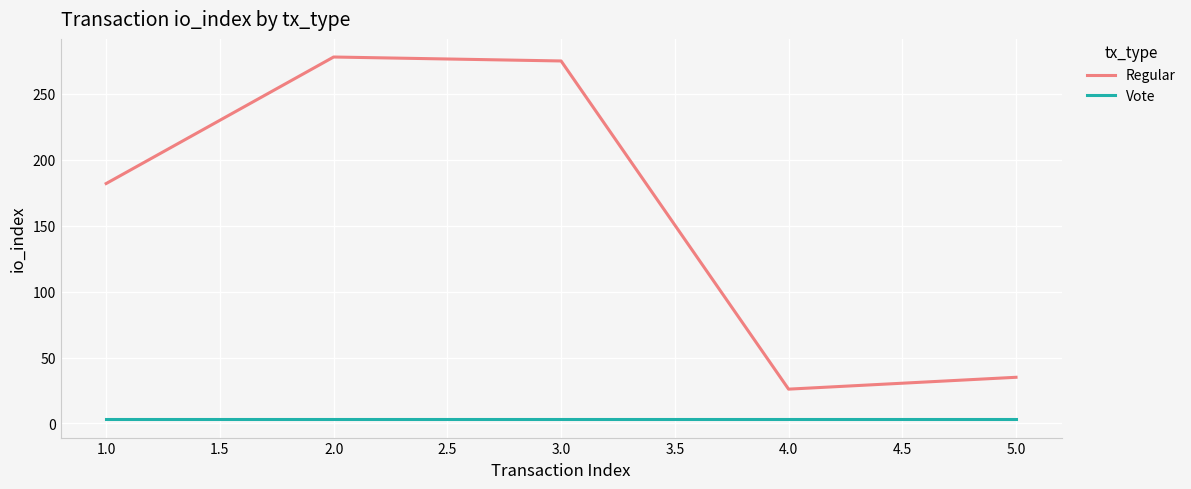

How many interior local peaks does the Regular series have?

1